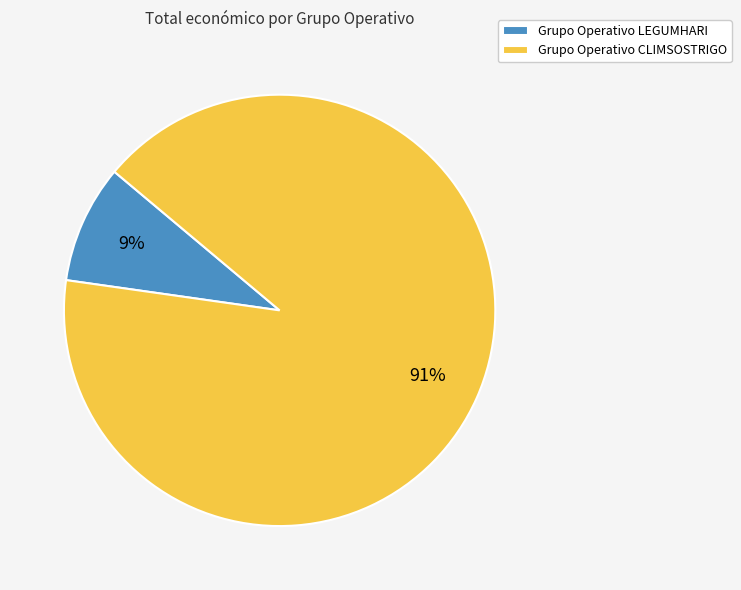

To the nearest percent, what is the average slice percentage?

50%